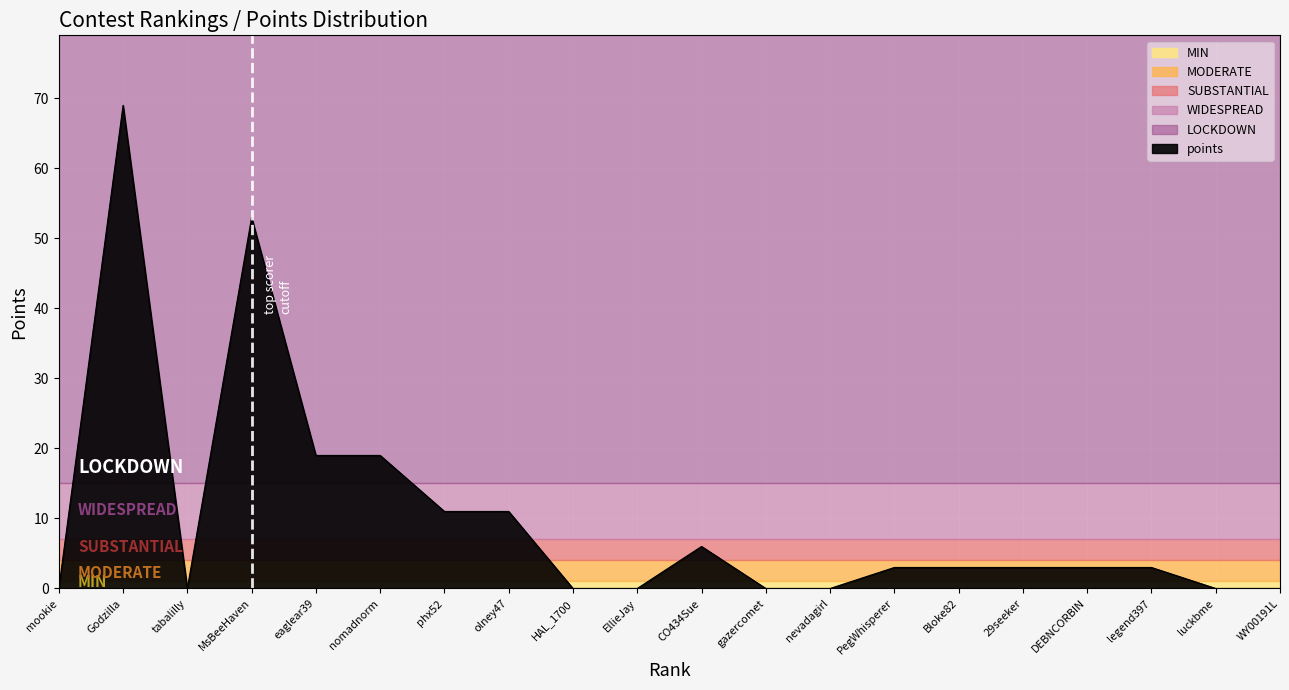

What is the sum of all values?

203